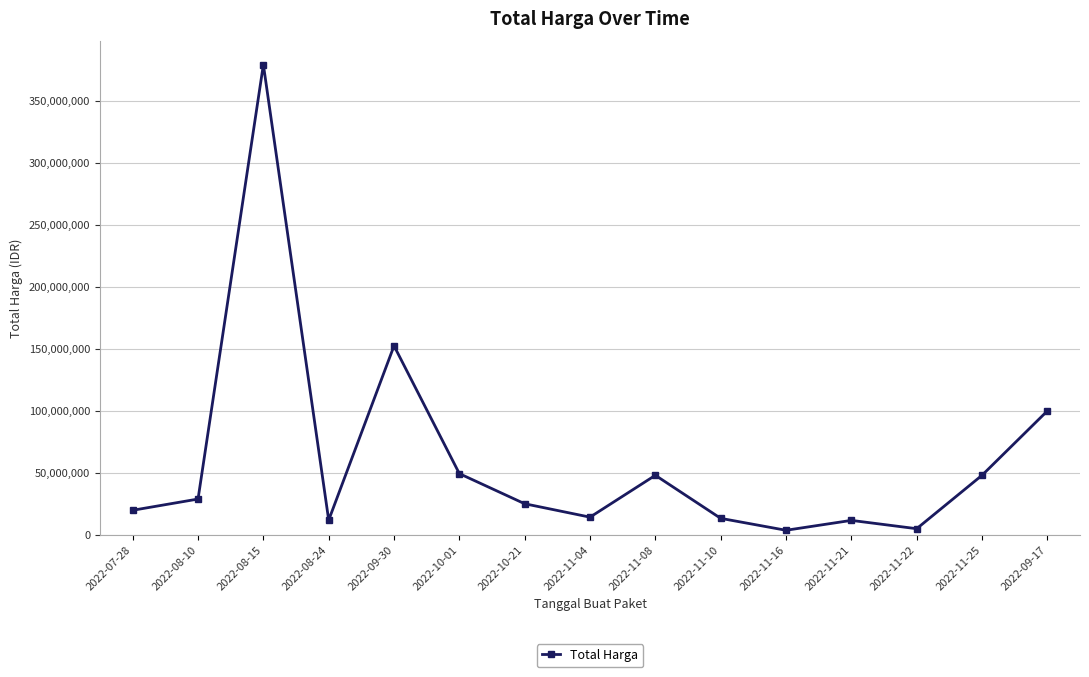

What is the maximum value shown in the chart?

379075000